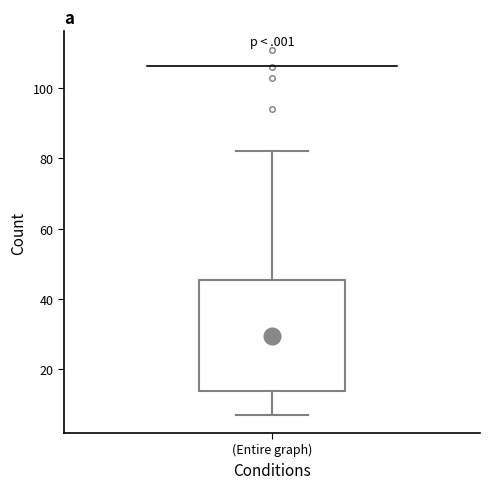

Read this box plot against the y-axis: the position of the median line, the range covered by the box, and the ends of both whiskers. The values are not printed on the chart, so give them approximately, as read against the axis.

median 30, box 14 to 46, whiskers 8 to 82